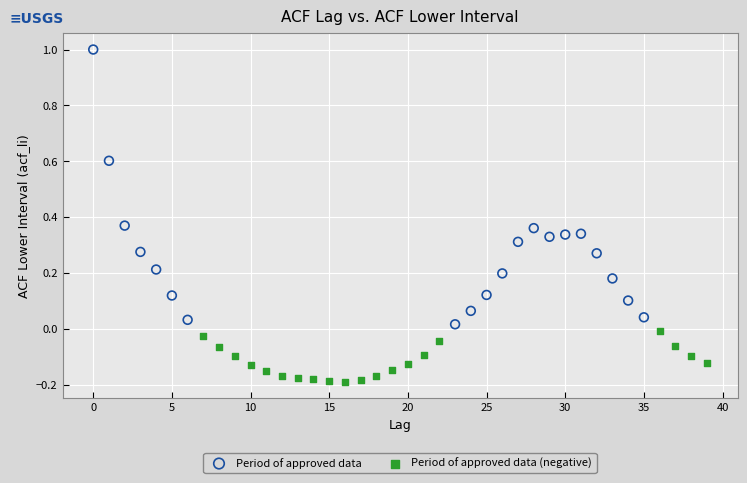

Which series reaches the maximum Y coordinate?

Period of approved data